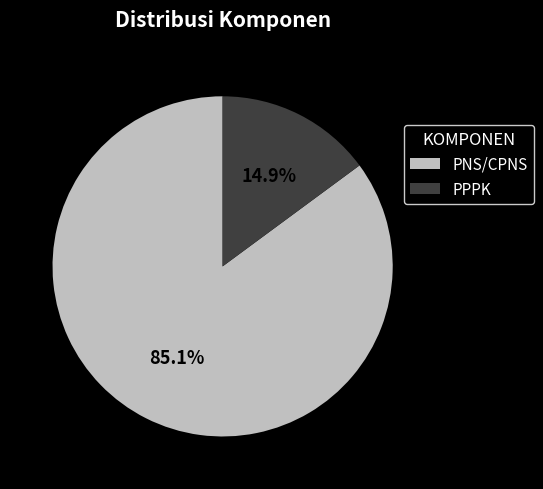

To the nearest percent, what is the difference between the PPPK and PNS/CPNS slice percentages?

70%